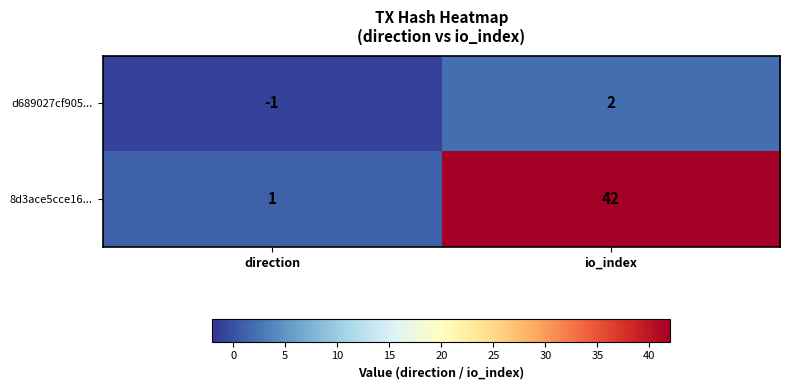

Which series has the largest range (max minus min)?

8d3ace5cce16...